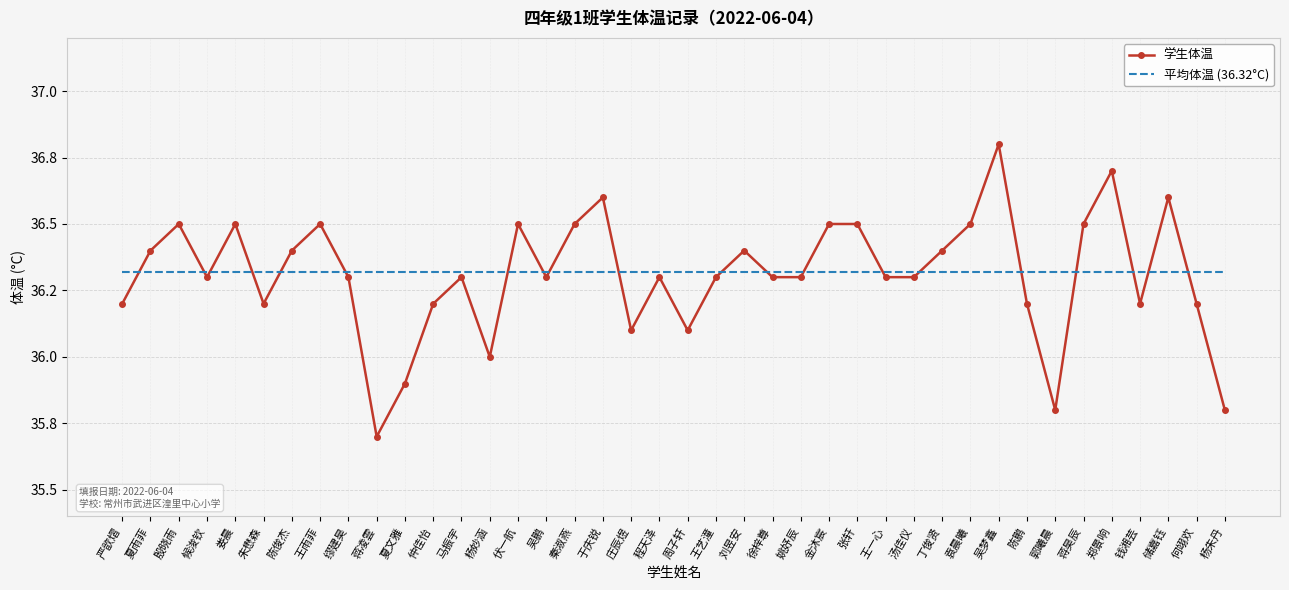

List the series in order of their peak value, lowest first.

平均体温 (36.32°C), 学生体温